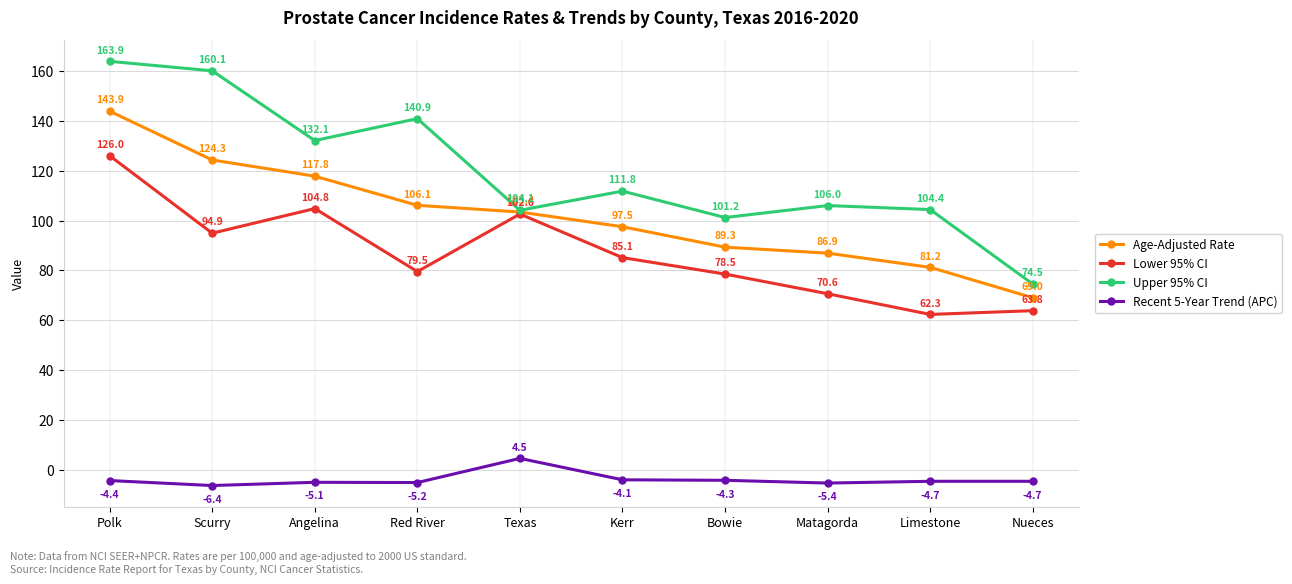

Which series has the largest range (max minus min)?

Upper 95% CI